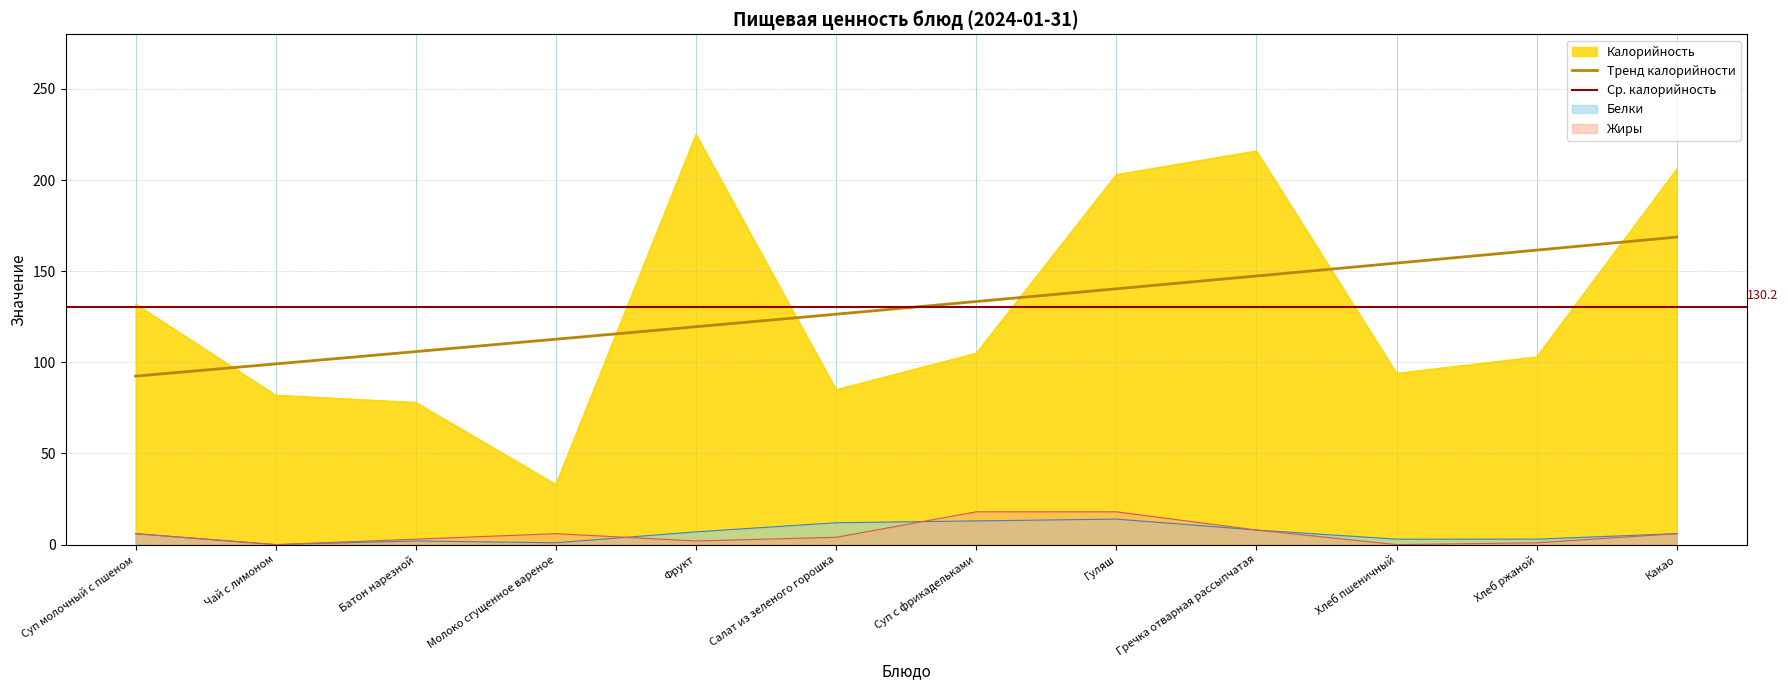

Rank the series at Салат из зеленого горошка from lowest to highest value.

Жиры, Белки, Калорийность